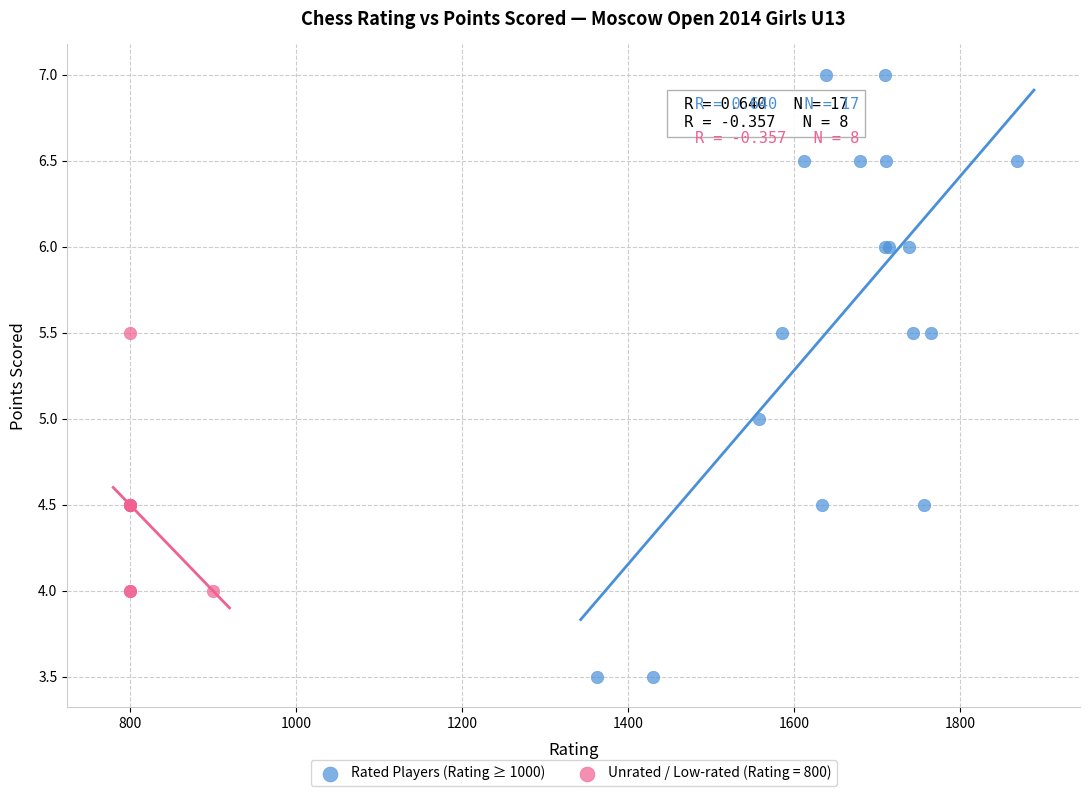

Which series has the widest spread of Y values?

Rated Players (Rating ≥ 1000)